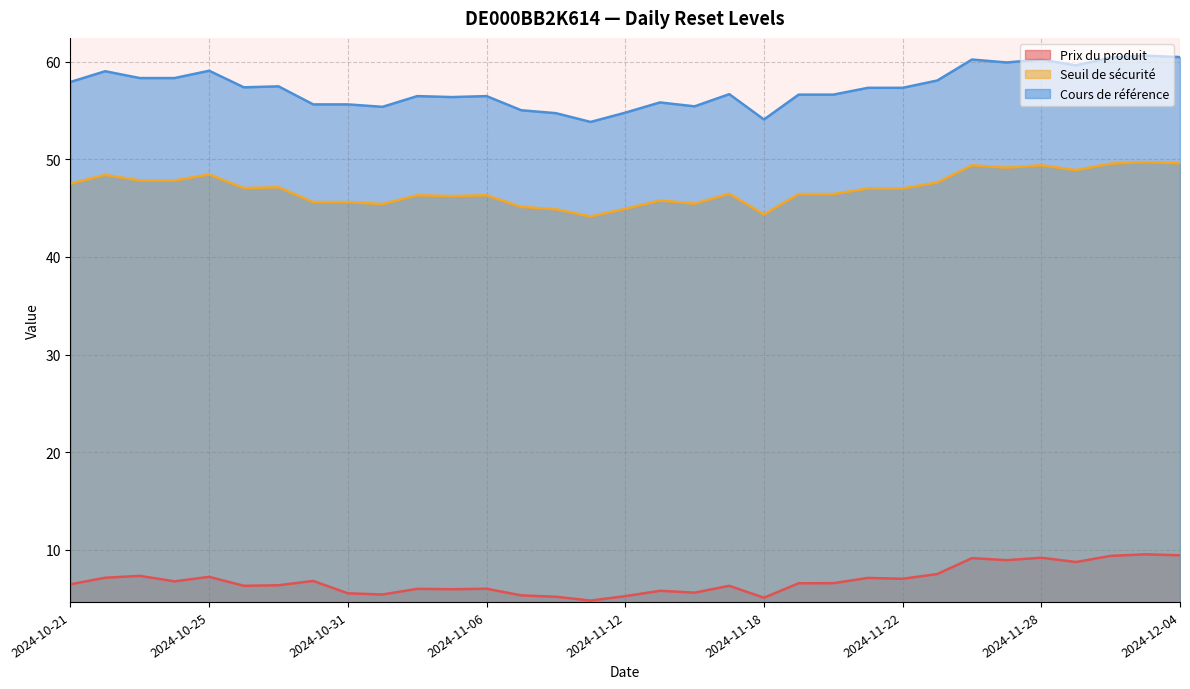

List the series in order of their overall mean, highest first.

Cours de référence, Seuil de sécurité, Prix du produit